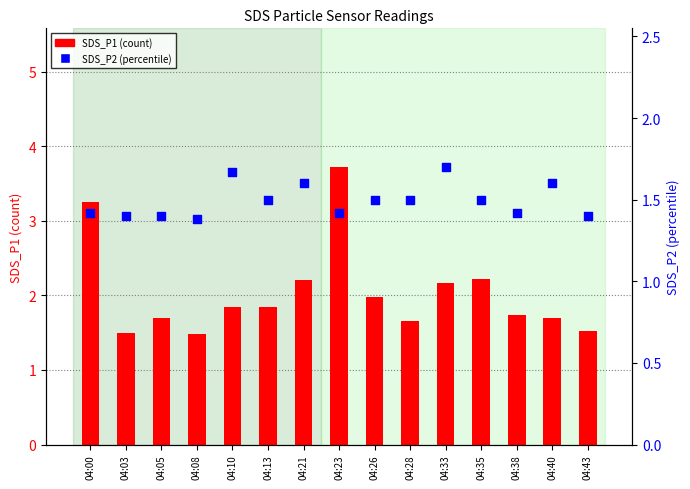

Which series reaches the maximum Y coordinate?

SDS_P1 (count)